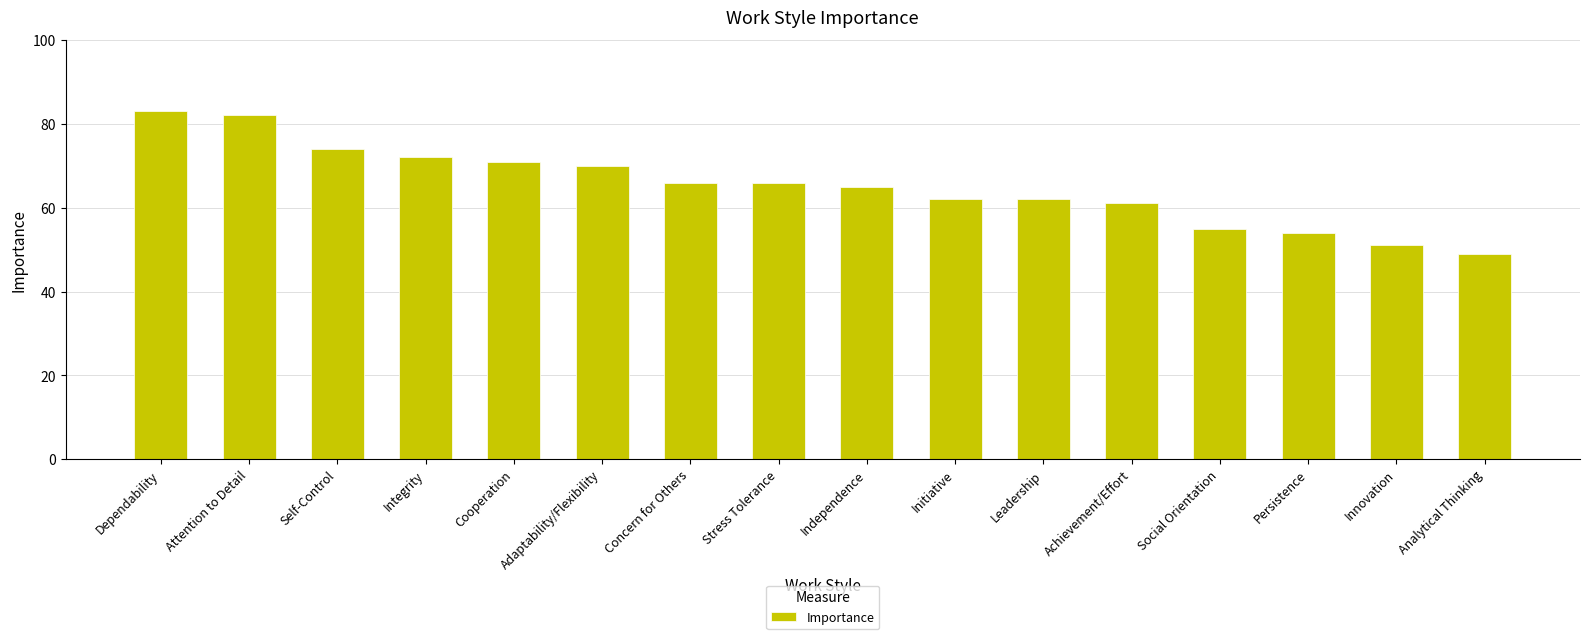

Does the chart contain any negative values?

No